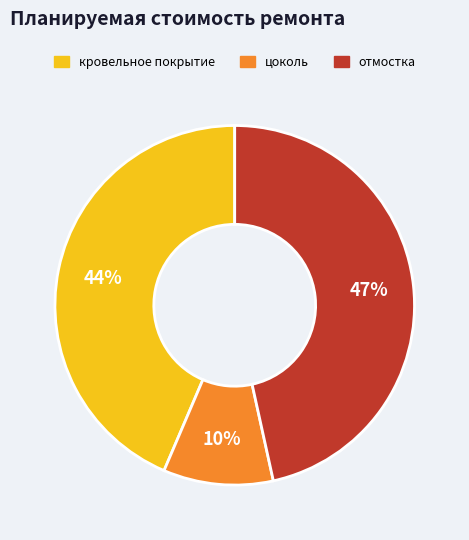

Is отмостка the majority of the pie?

No